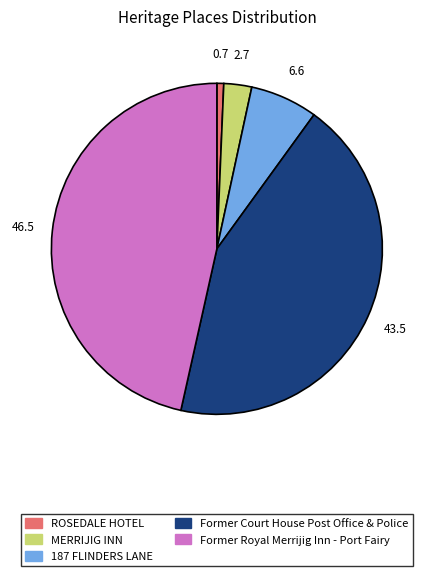

Count the number of slices in the pie.

5